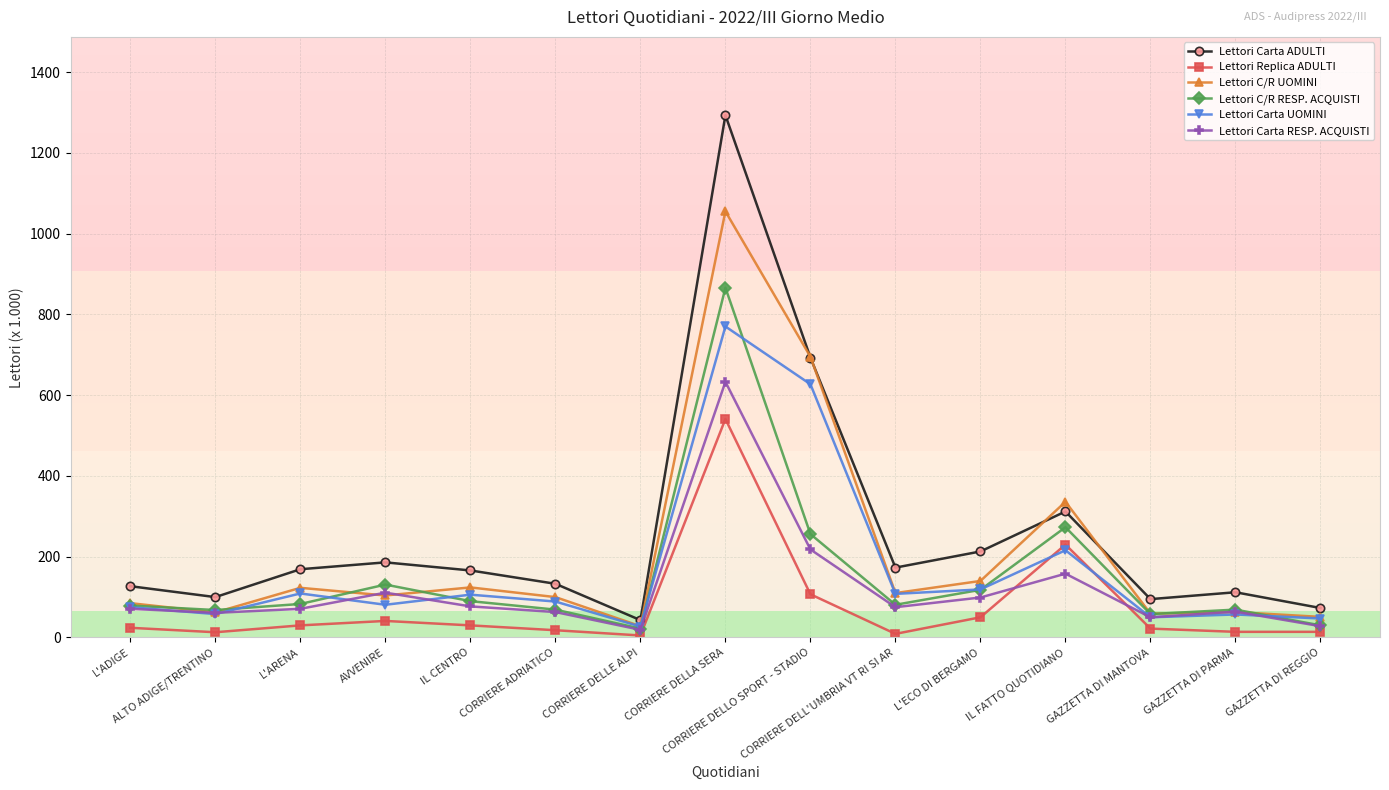

What is the difference between the highest and lowest values at IL CENTRO?

136